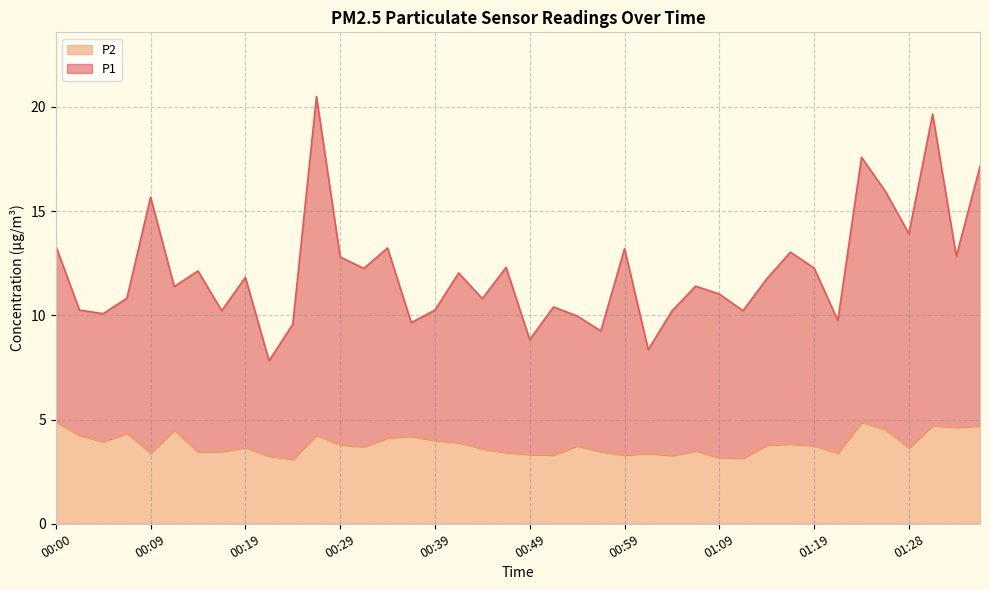

Reading left to right, transcribe all the data shown in this chart.

P1: 13.3	10.2	10.1	10.8	15.7	11.4	12.1	10.2	11.8	7.8	9.6	20.5	12.8	12.2	13.2	9.7	10.2	12.0	10.8	12.3	8.8	10.4	10.0	9.2	13.2	8.3	10.2	11.4	11.0	10.2	11.8	13.0	12.3	9.8	17.6	16.0	13.9	19.6	12.8	17.1
P2: 4.9	4.2	4.0	4.3	3.4	4.5	3.5	3.5	3.7	3.2	3.1	4.2	3.8	3.7	4.1	4.2	4.0	3.9	3.6	3.4	3.3	3.3	3.8	3.5	3.3	3.4	3.3	3.5	3.2	3.1	3.8	3.8	3.8	3.4	4.9	4.5	3.6	4.7	4.6	4.7